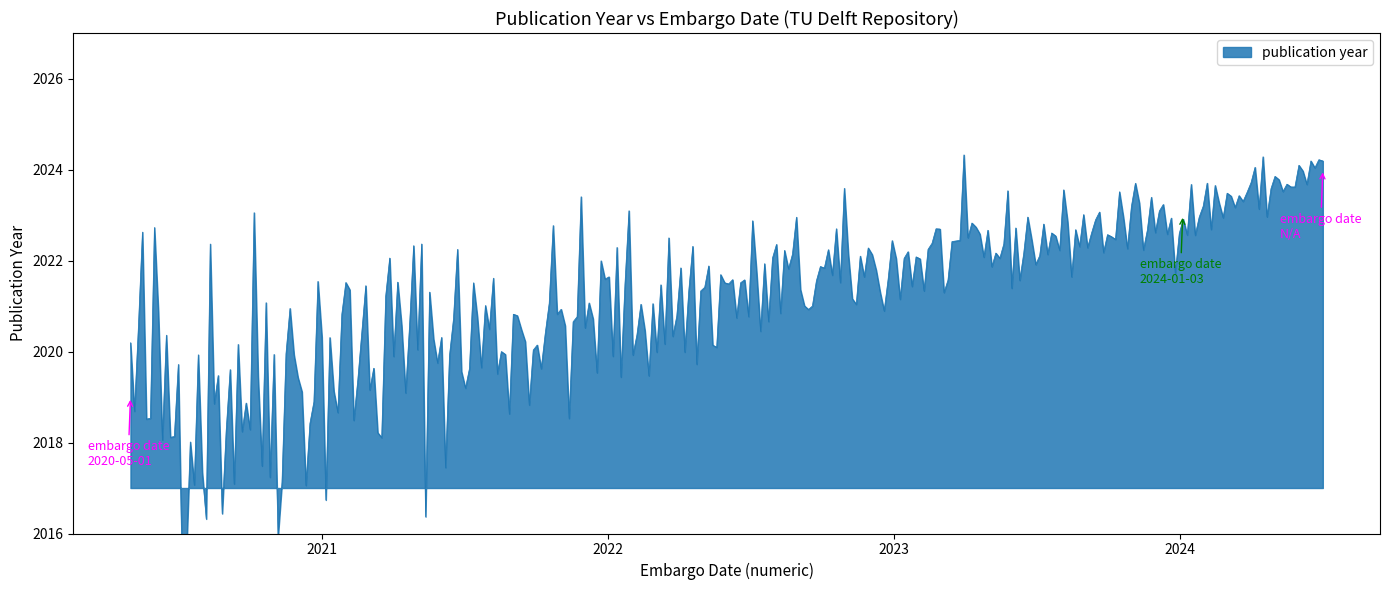

What position from the right is N/A?

1